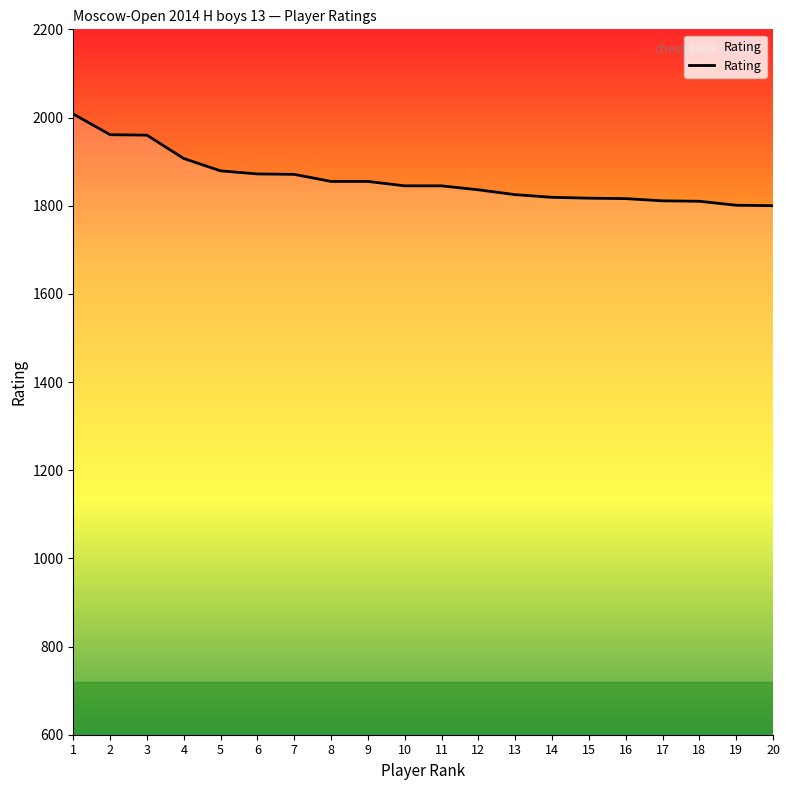

The chart shows a value of 1271 at 16. True or false?

False